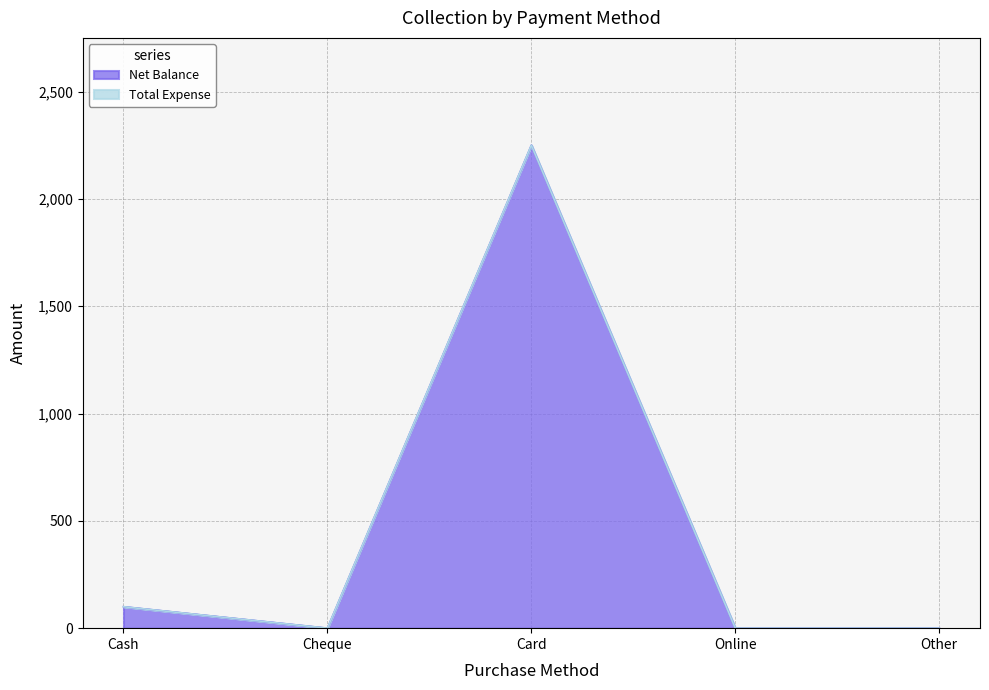

Reading right to left, what are all the values shown in this chart?

Other=0	Online=0	Card=2250	Cheque=0	Cash=100